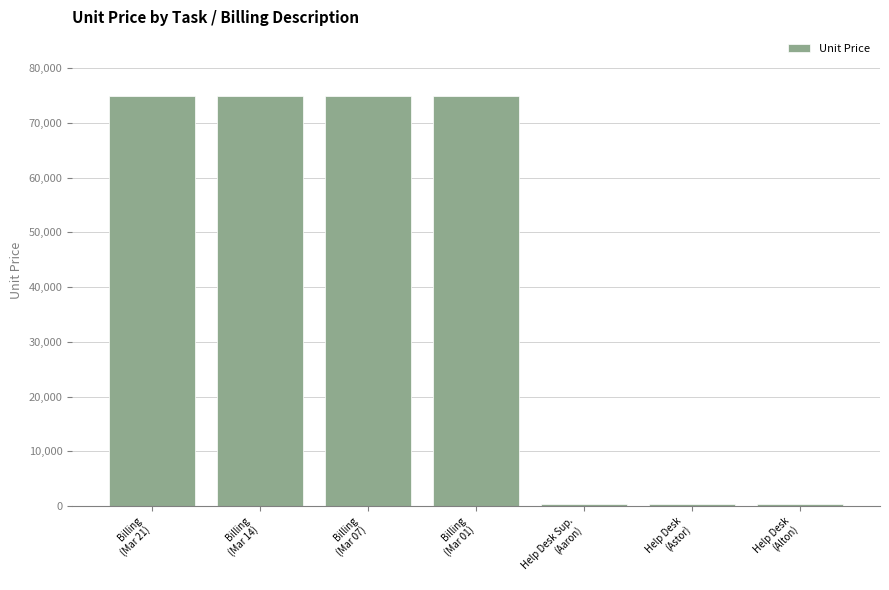

What is the average value?

43007